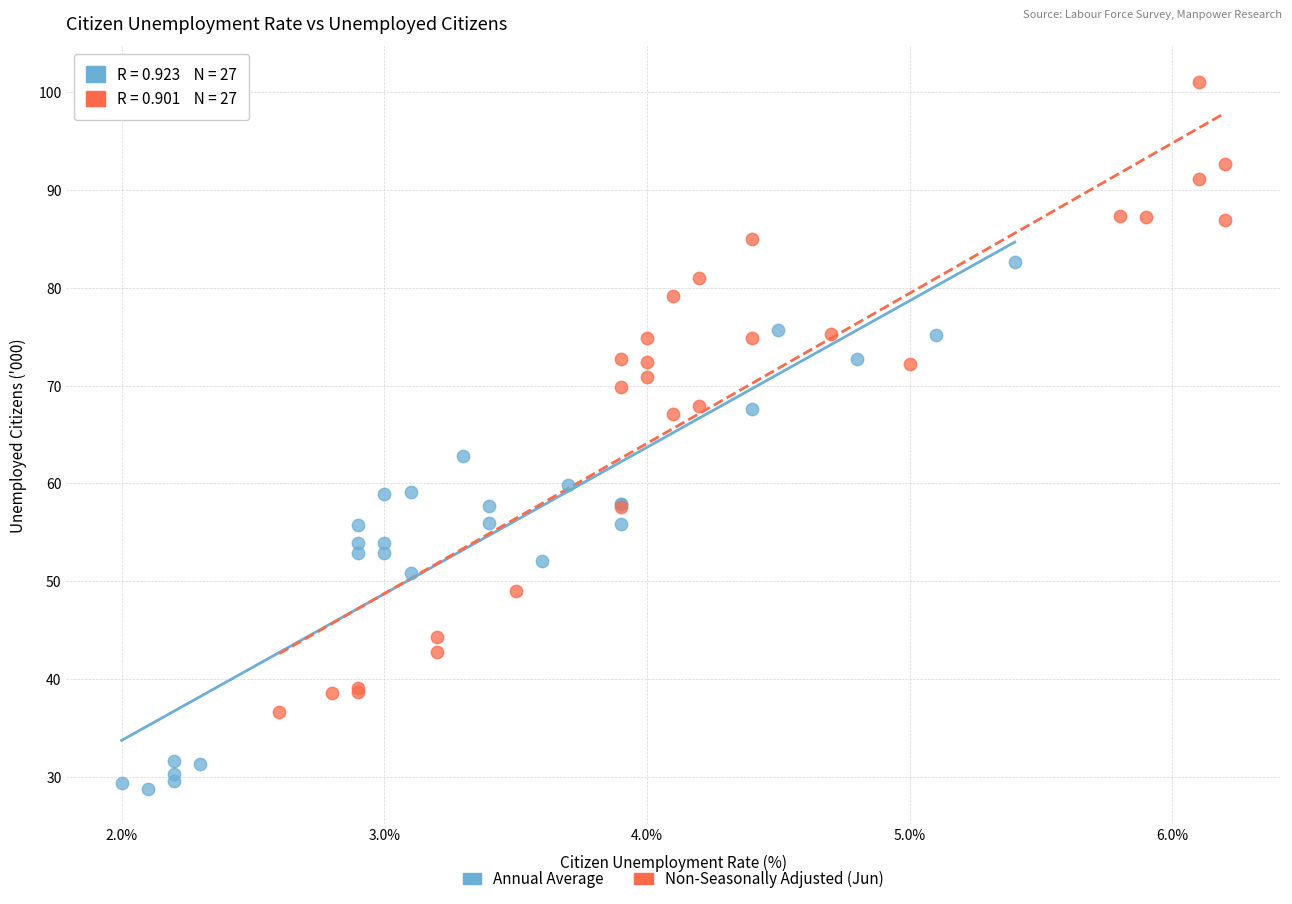

Which series contains the lowest Y value?

Annual Average